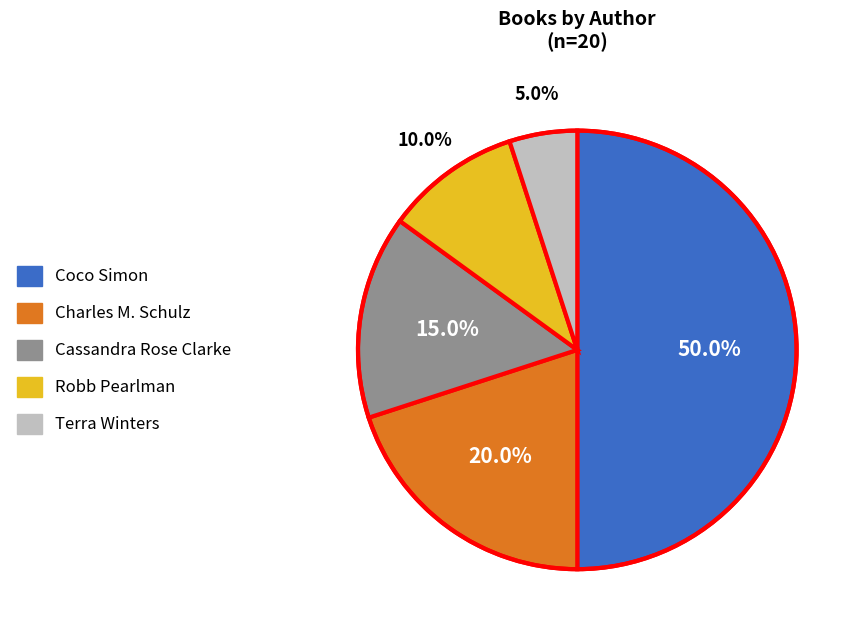

Does Robb Pearlman account for over 50% of the chart?

No